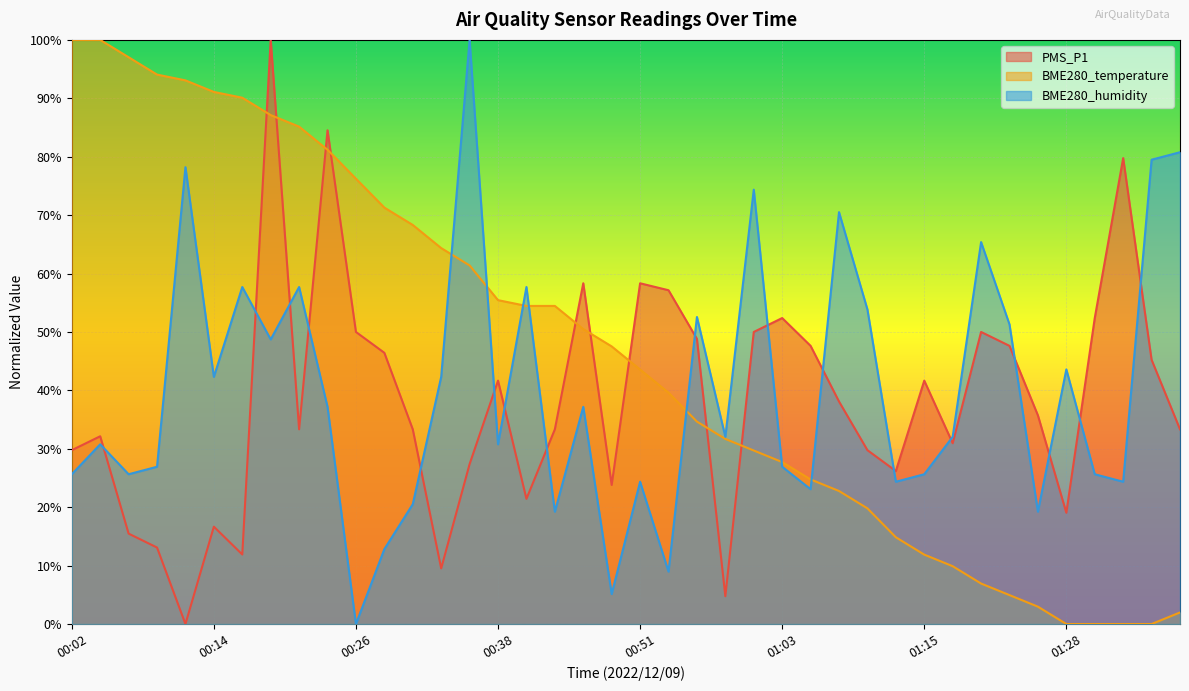

How many lines are shown in the chart?

3